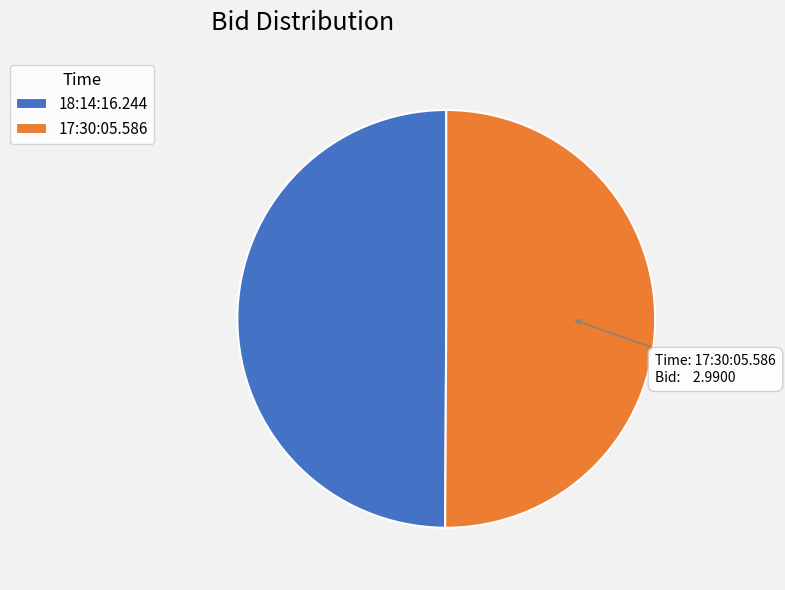

What is the ratio of the value at 17:30:05.586 to the value at 18:14:16.244?

1.0